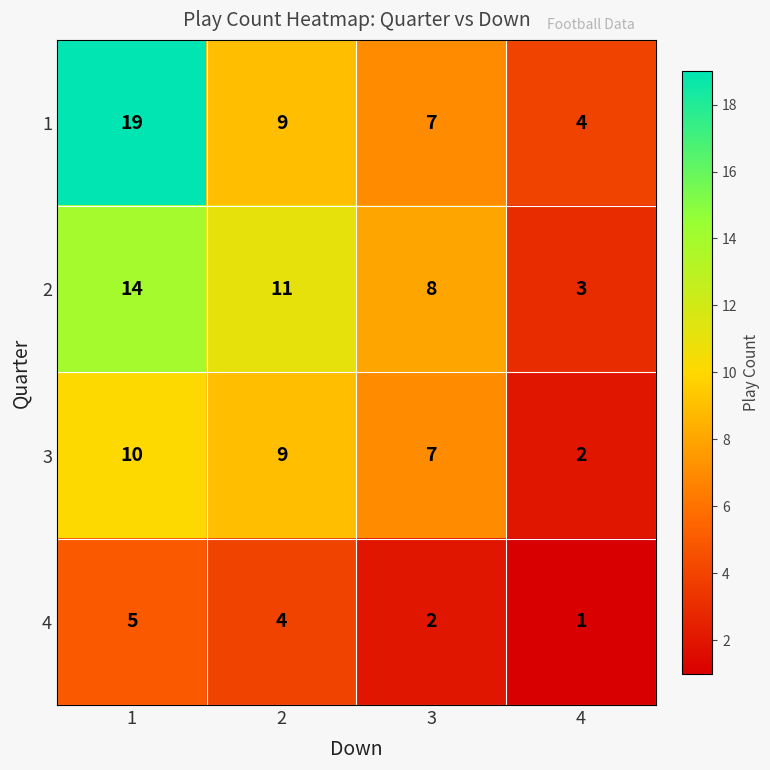

Rank the series by their maximum value, from lowest to highest.

4, 3, 2, 1